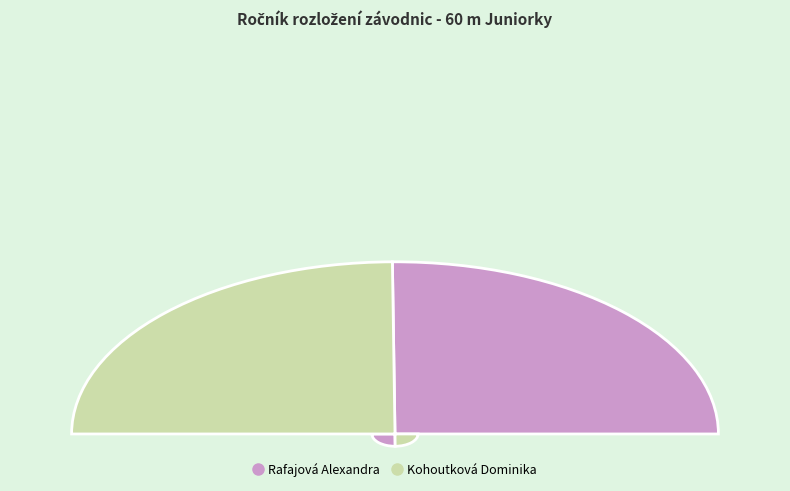

What is the total percentage of Rafajová Alexandra and Kohoutková Dominika?

100.0%